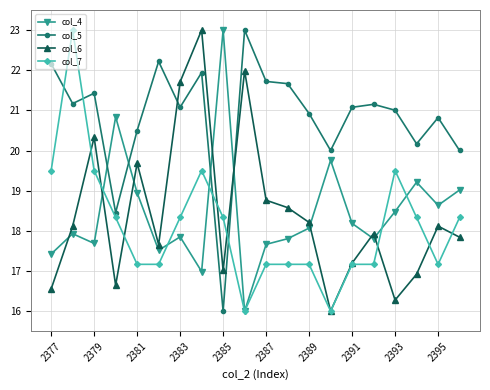

True or false: col_6 and col_4 cross at least once.

True